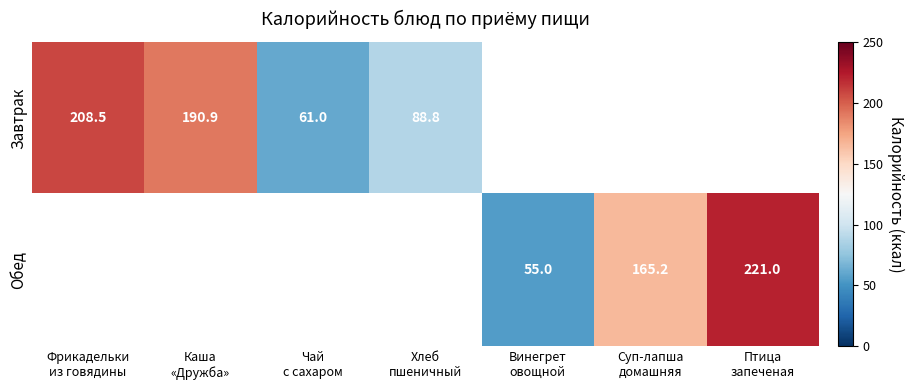

Is the value of Завтрак at Птица запеченая greater than the value of Обед at Чай с сахаром?

No